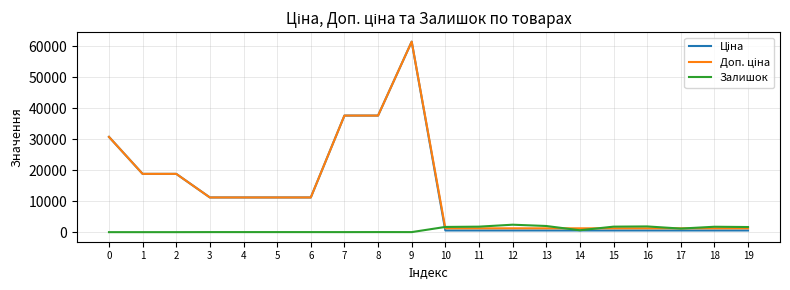

What is the greatest value displayed?

61434.3